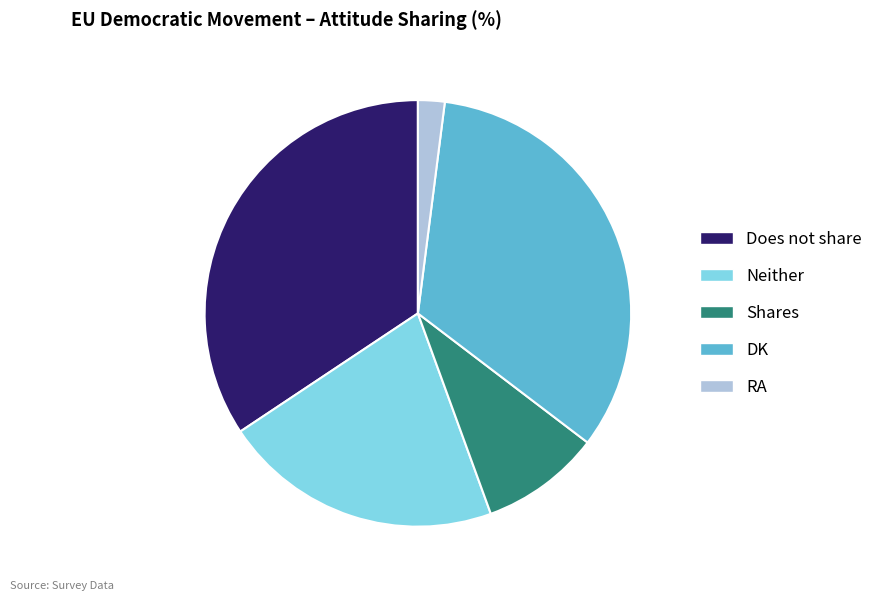

Is it true that Shares is 1% of the pie?

False